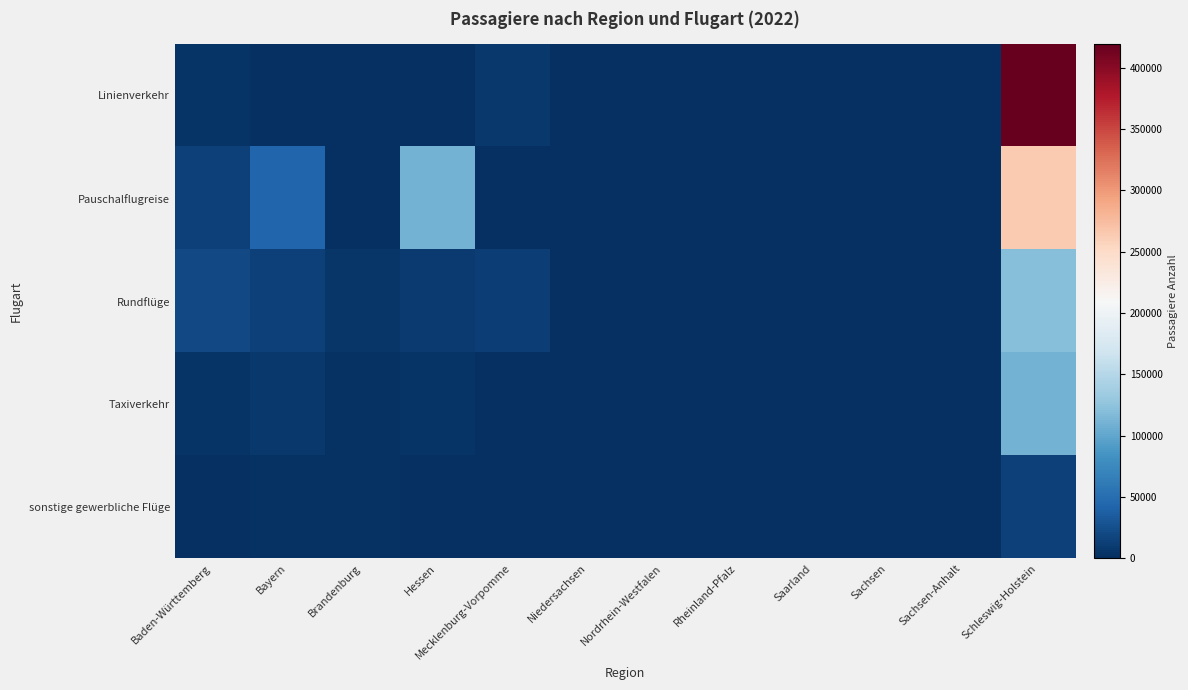

What is the total value across all series at Brandenburg?

11218